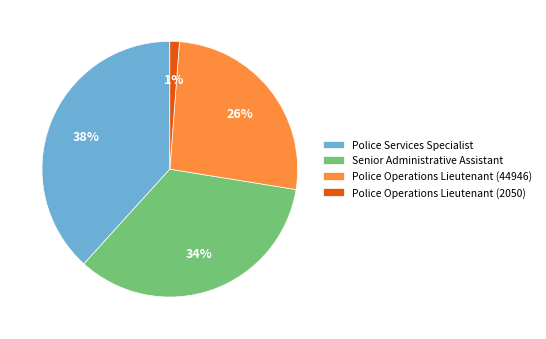

To the nearest percent, what portion does Senior Administrative Assistant represent?

34%